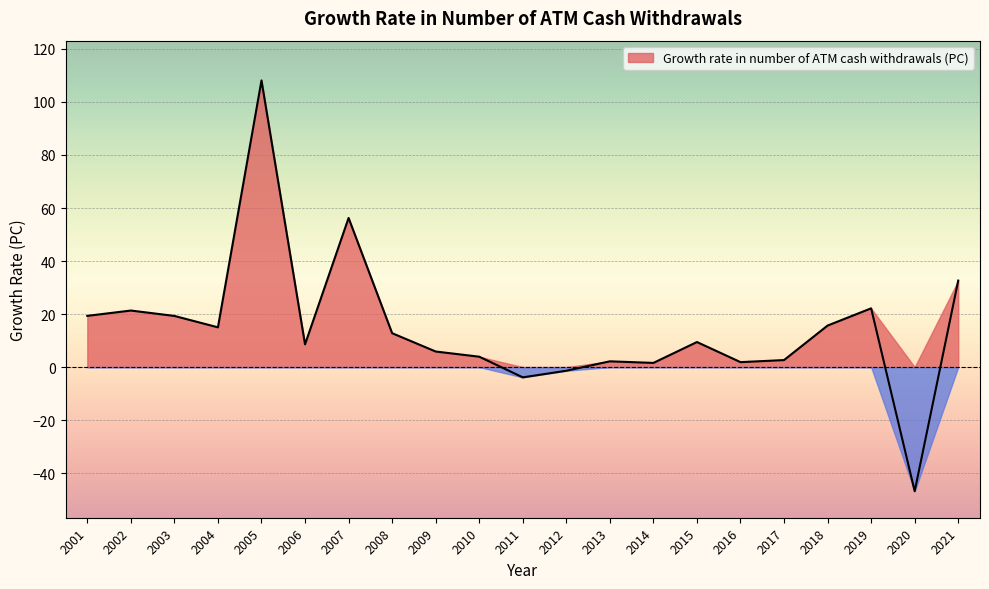

How many points are higher than both their immediate neighbors (excluding endpoints)?

6